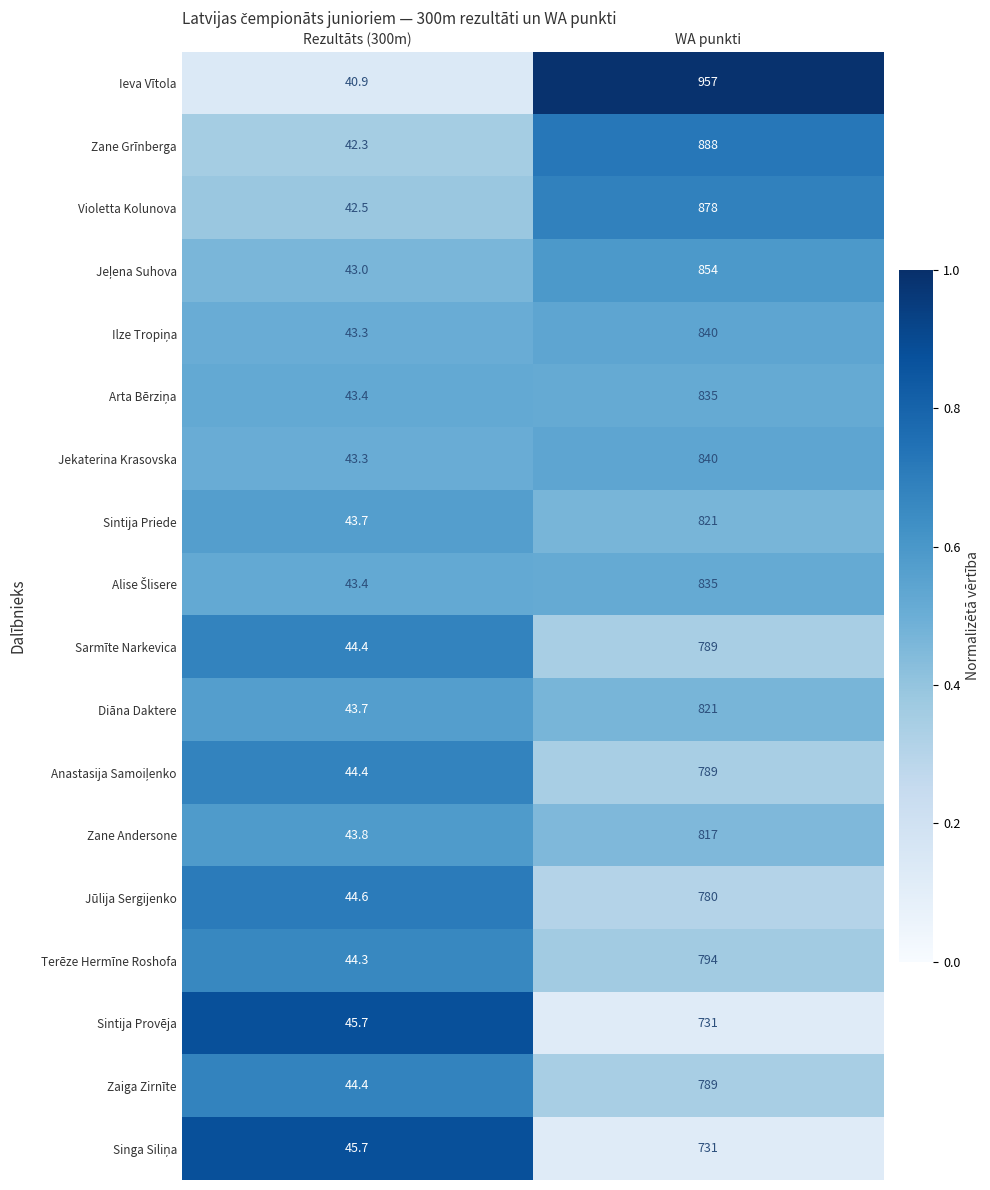

Which series has the largest total across all categories?

Ieva Vītola